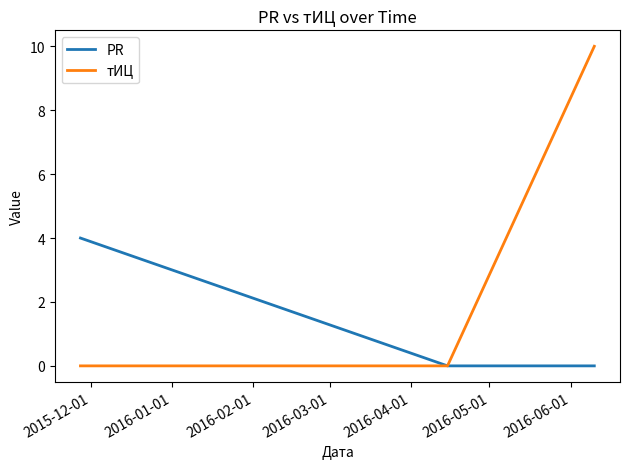

What is the average value of the PR series?

1